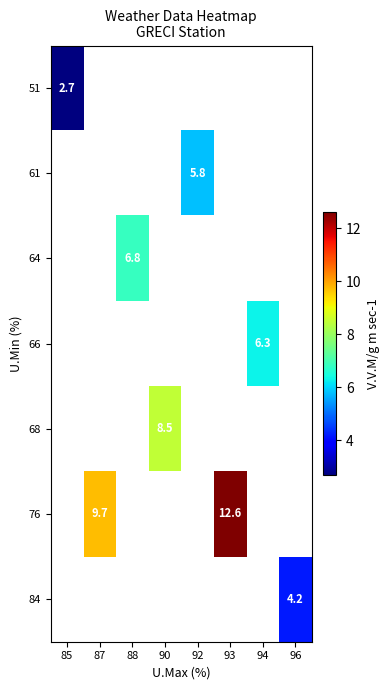

The 84 series shows 6.8 at 96. True or false?

False